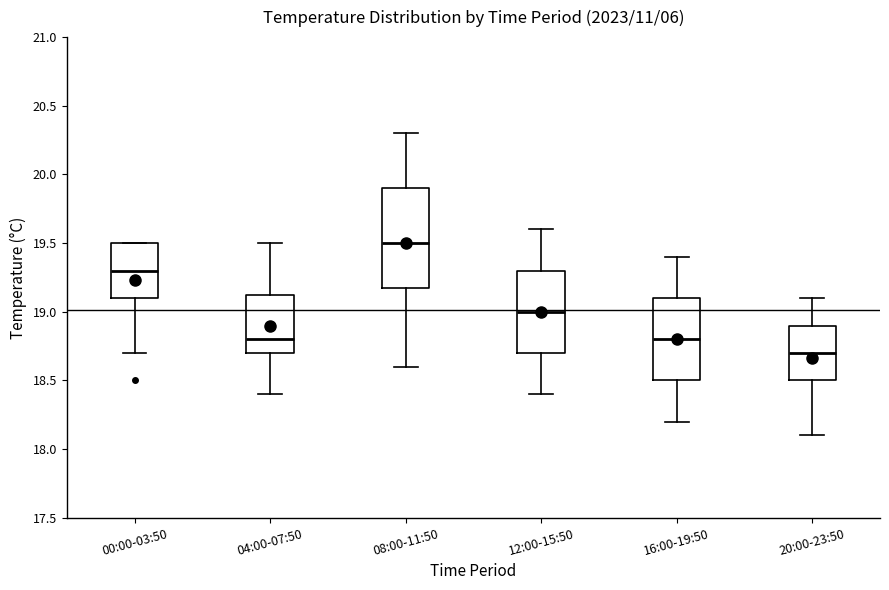

Where is the lower edge of the box for 00:00-03:50 on the y-axis? The values are not printed on the chart, so give them approximately, as read against the axis.

19.10